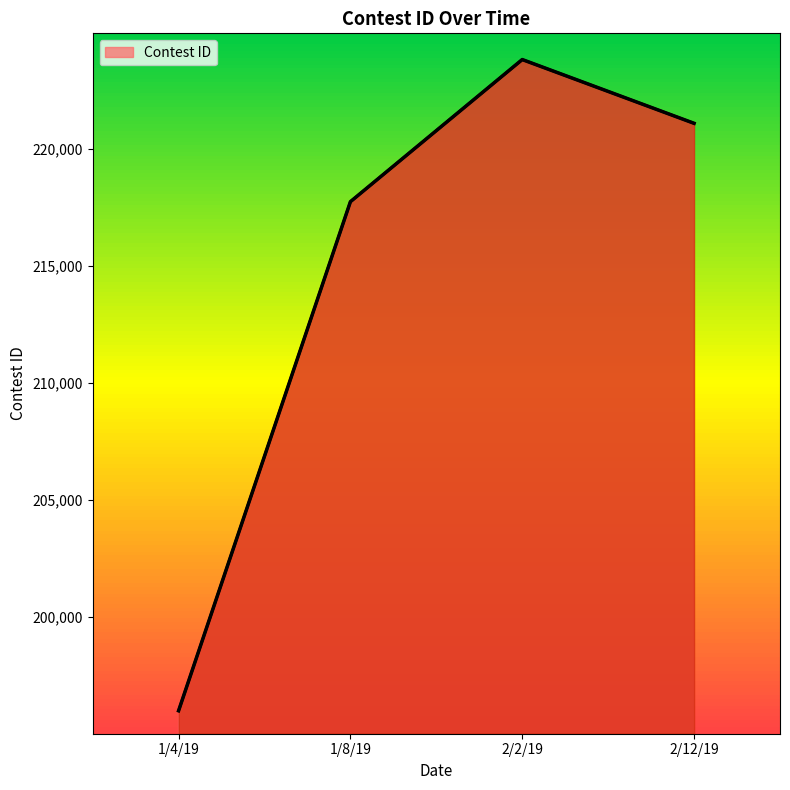

The chart shows a value of 154620 at 2/12/19. True or false?

False